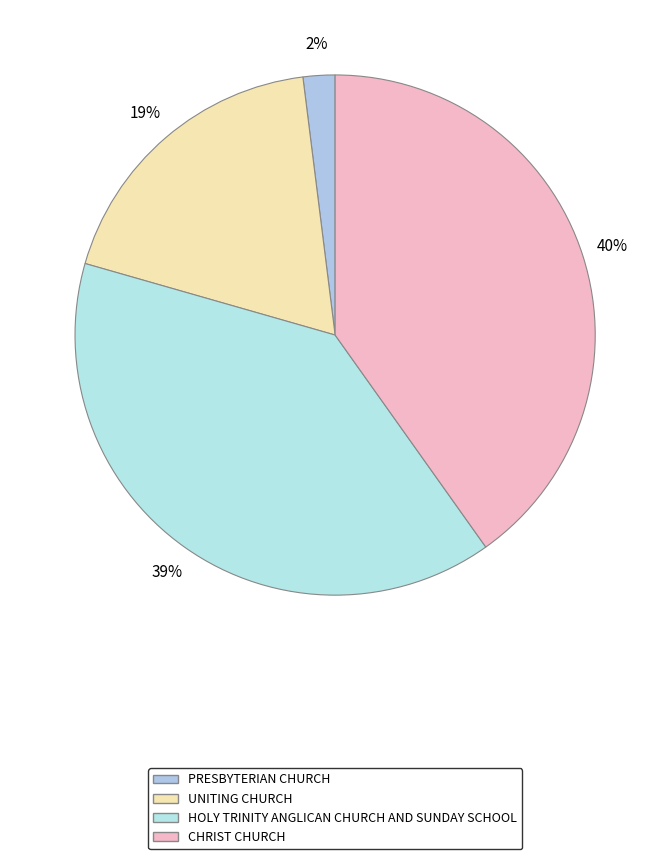

Count the number of slices in the pie.

4